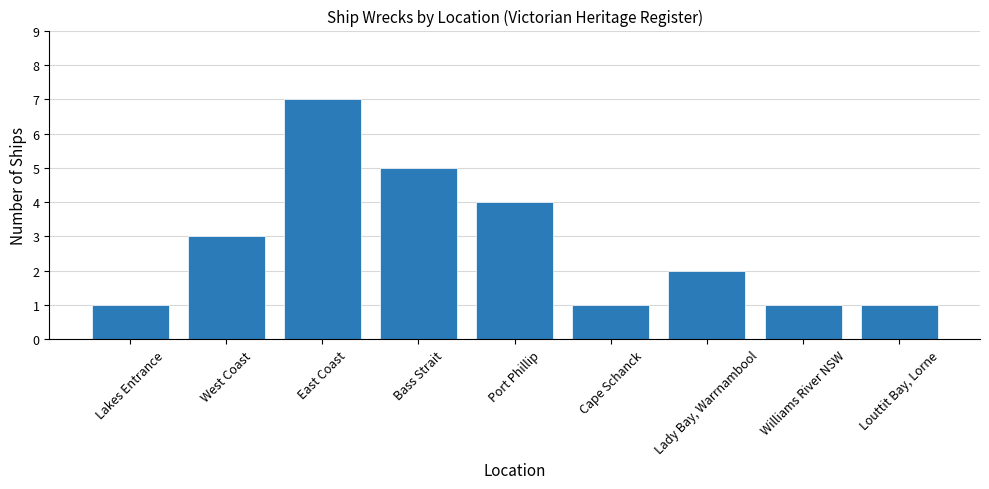

Which label corresponds to the largest value in the chart?

East Coast